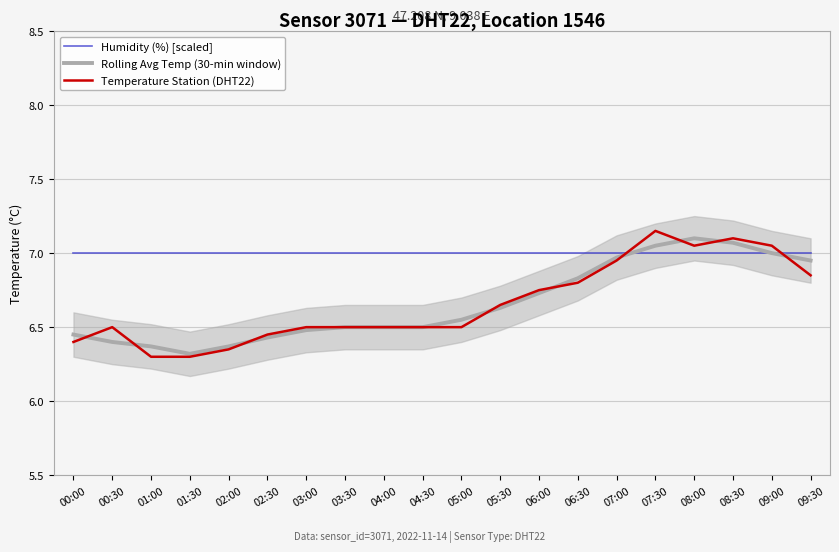

What is the sum of all Humidity (%) [scaled] values?

140.0